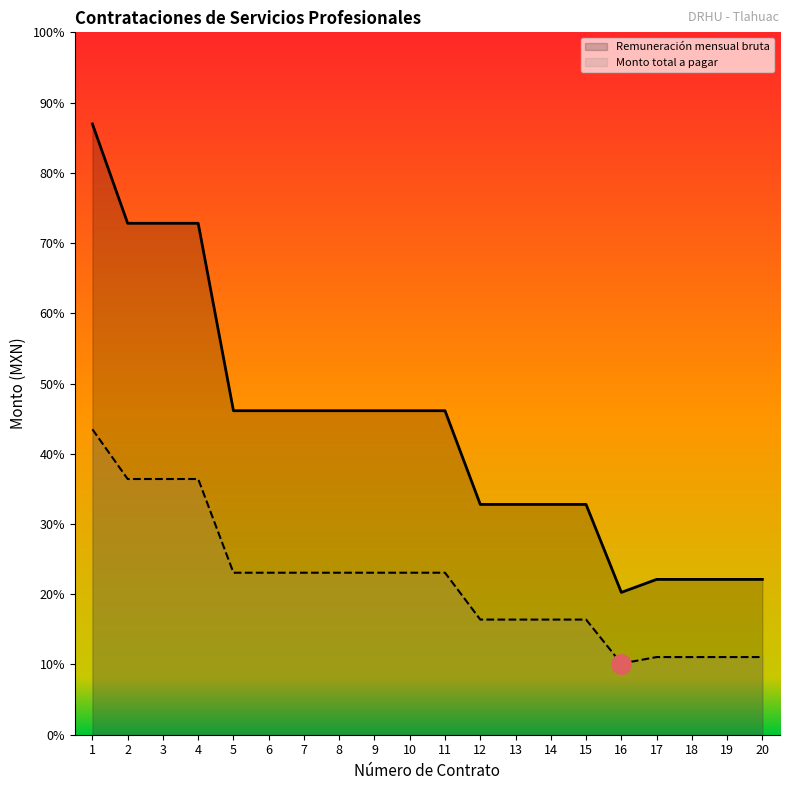

List the series in order of their peak value, lowest first.

Monto total a pagar, Remuneración mensual bruta